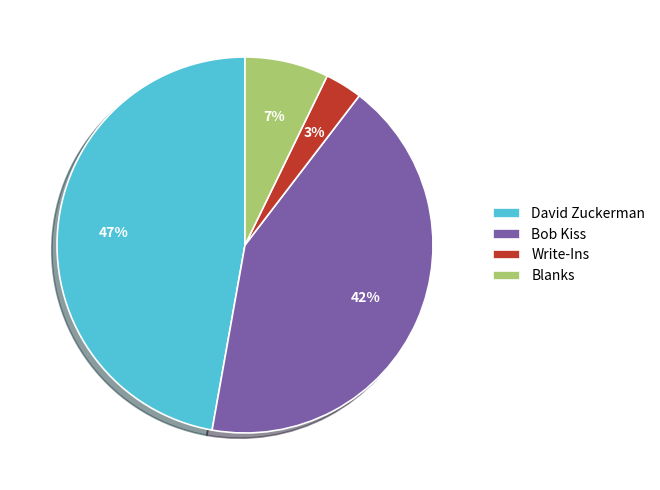

To the nearest percent, what is the difference between the Write-Ins and Blanks slice percentages?

4%